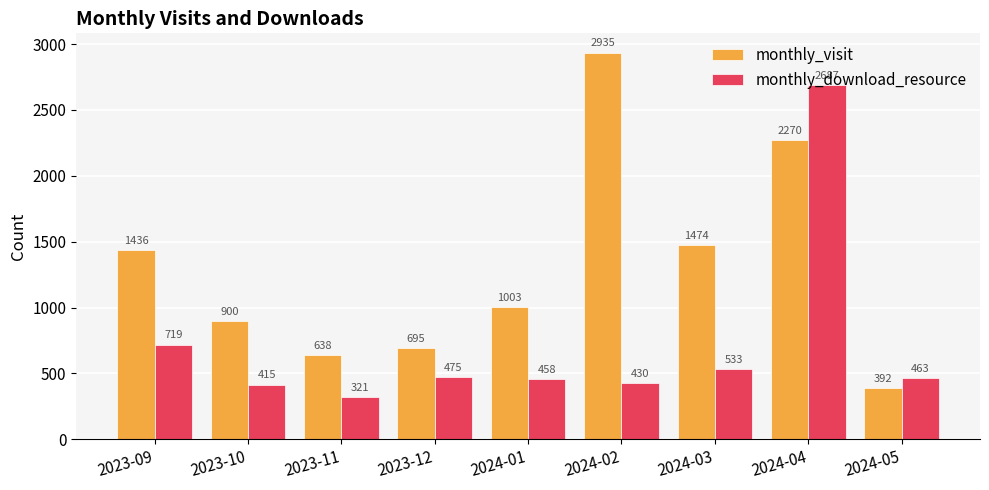

Where does the monthly_download_resource series first go above 463?

2023-09